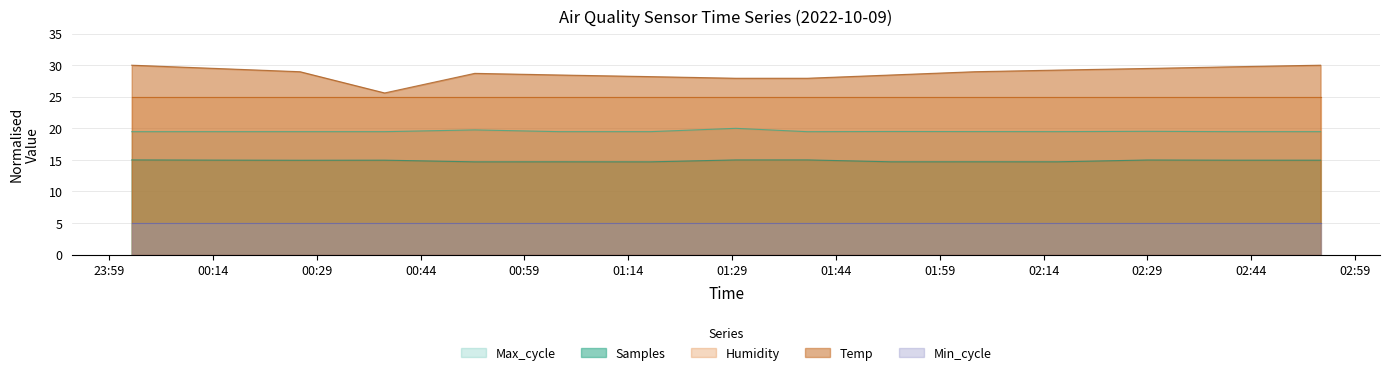

Rank the series by their maximum value, from lowest to highest.

Min_cycle, Samples, Max_cycle, Humidity, Temp